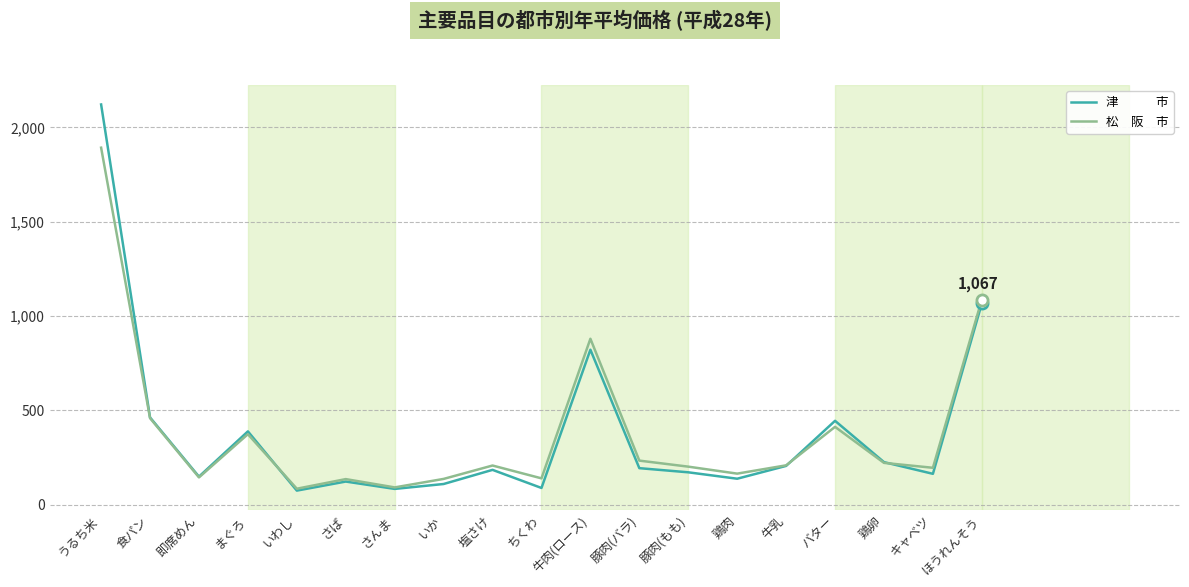

What is the total value across all series at まぐろ?

761